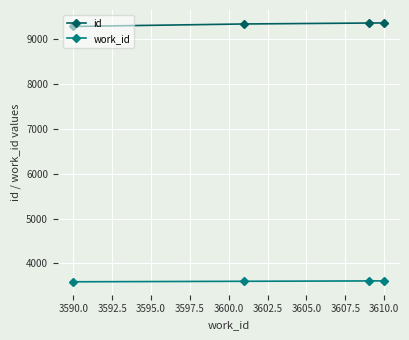

Rank the series by their average value, from highest to lowest.

id, work_id